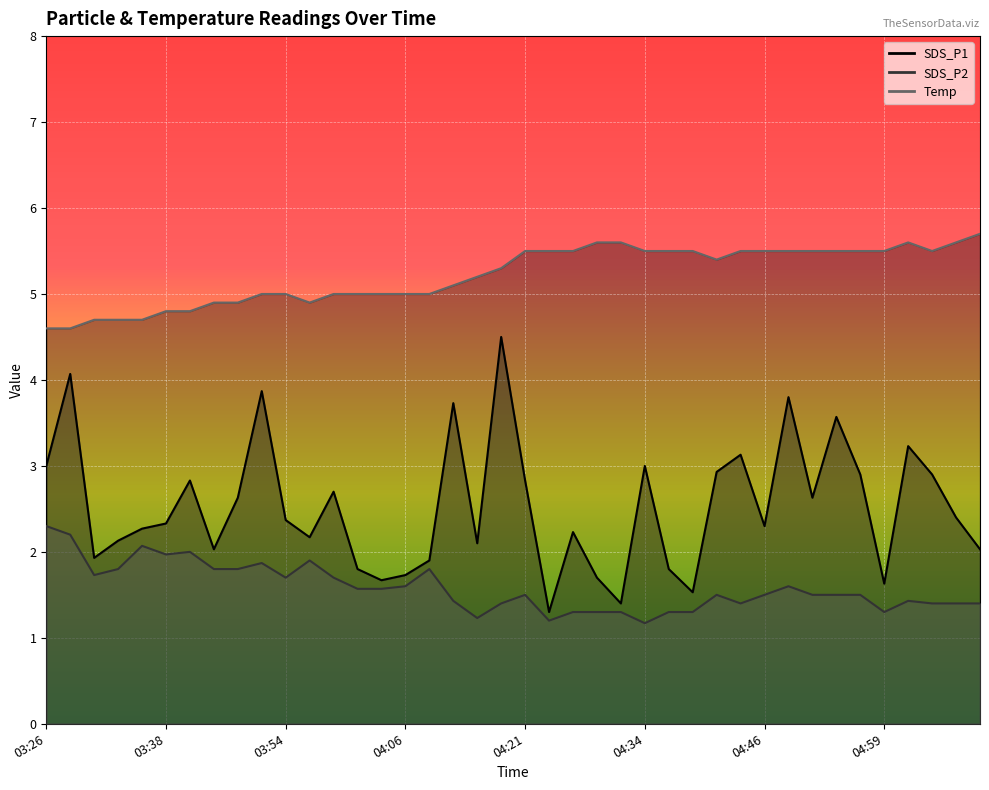

What is the difference between the second highest and second lowest values in the Temp series?

1.0